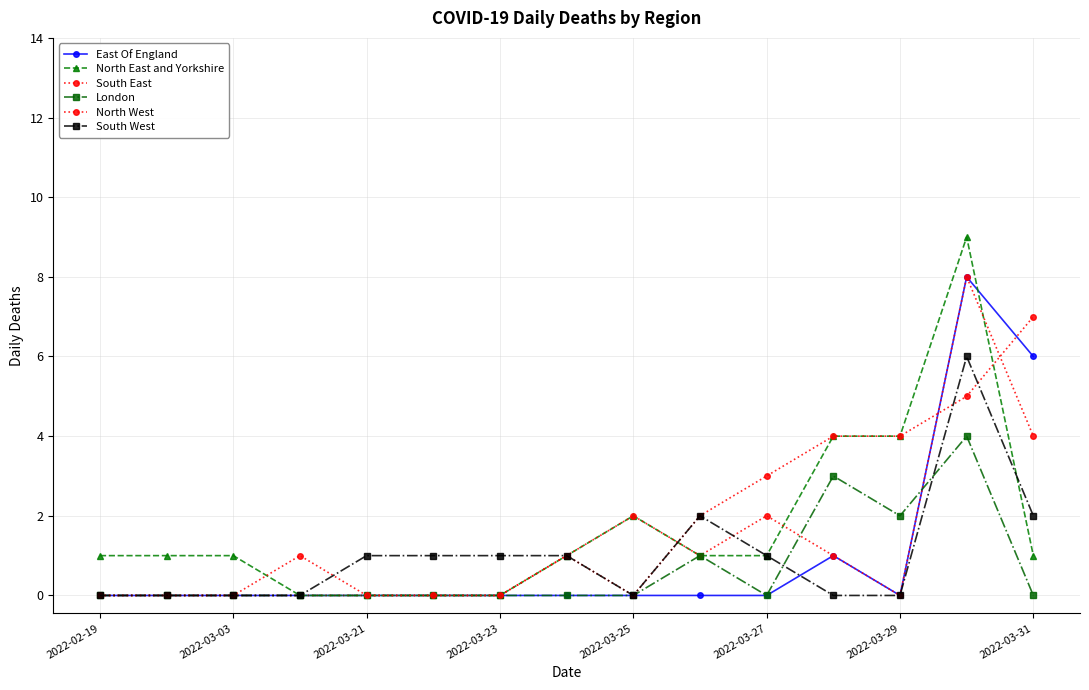

Does the chart have visible grid lines?

Yes